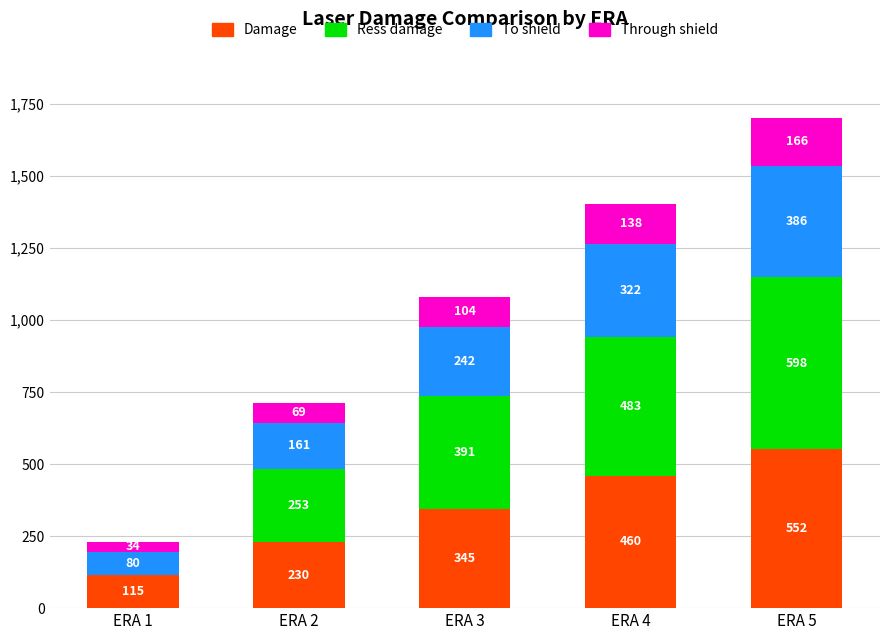

Which category has the highest value in the Damage series?

ERA 5